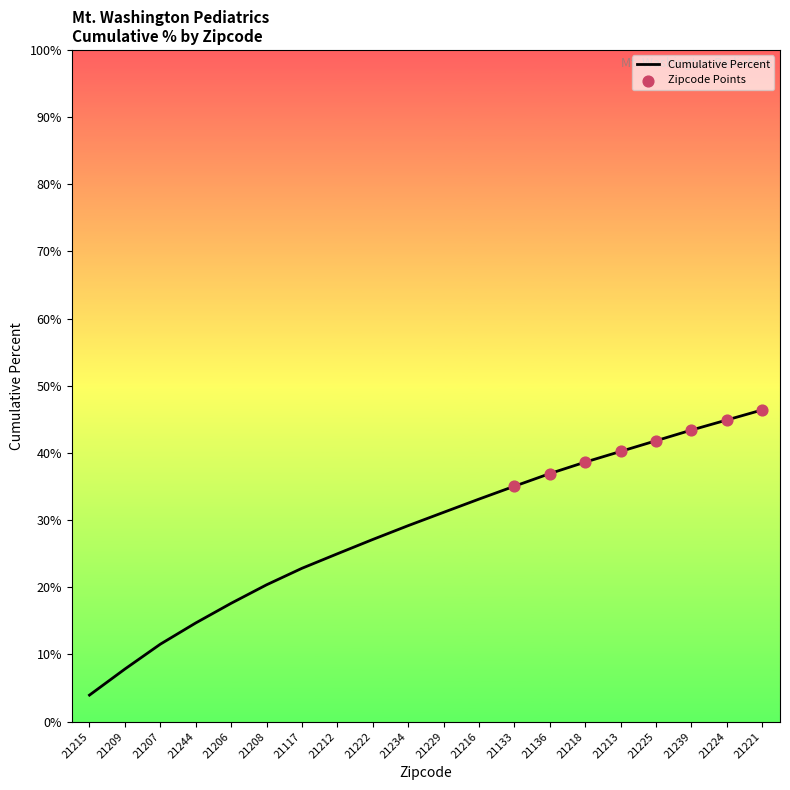

What is the ratio of the value at 21136 to the value at 21117?

1.6